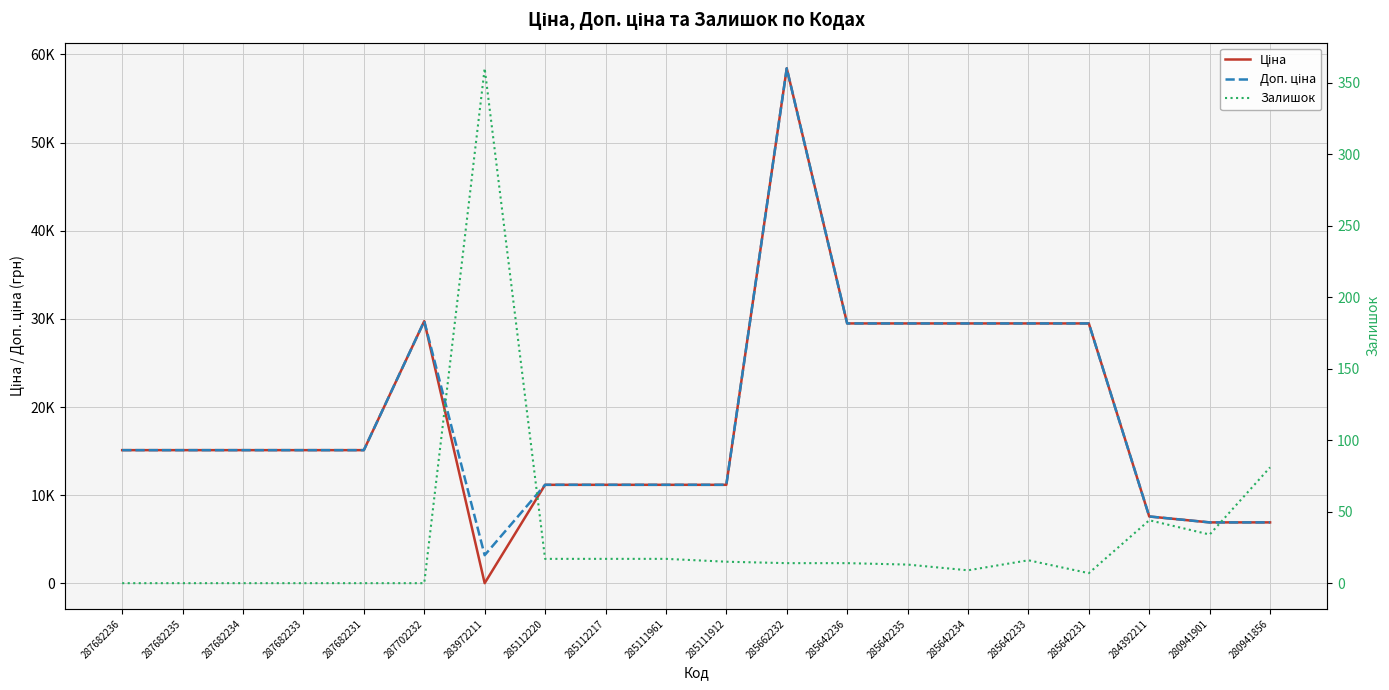

True or false: Залишок and Доп. ціна cross at least once.

False